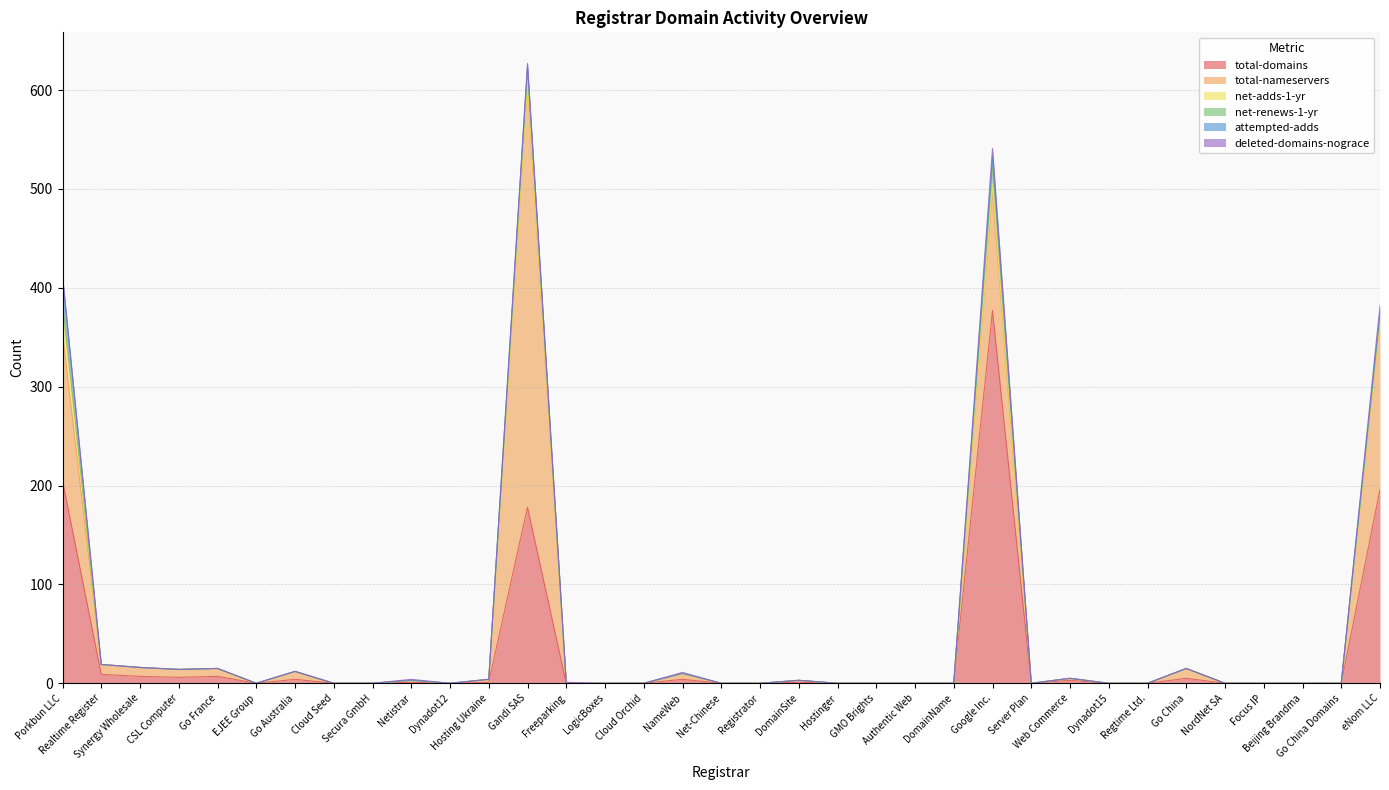

After their last crossing, which series has the higher values: deleted-domains-nograce or net-renews-1-yr?

deleted-domains-nograce